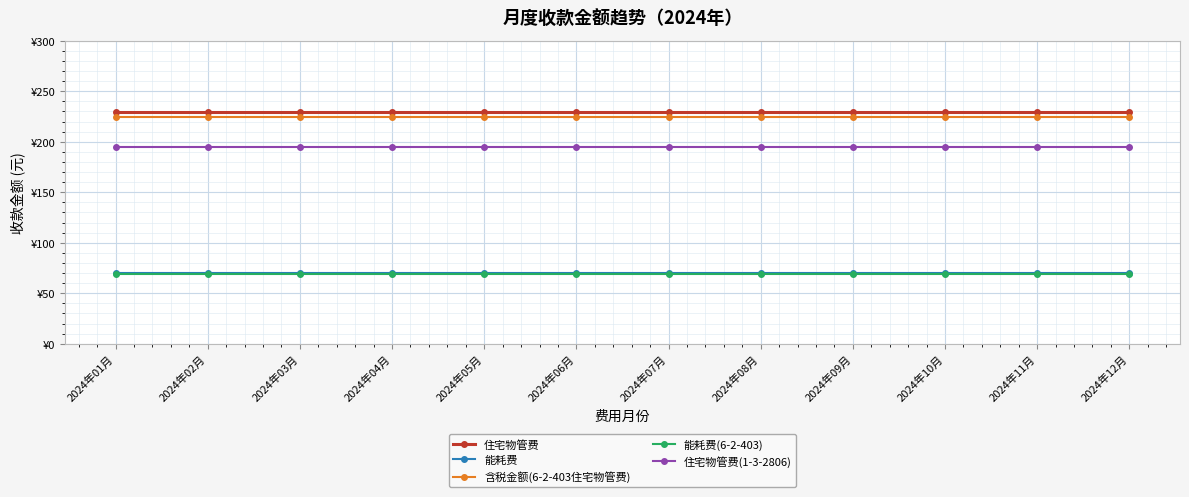

True or false: 能耗费 and 住宅物管费(1-3-2806) intersect in this chart.

False